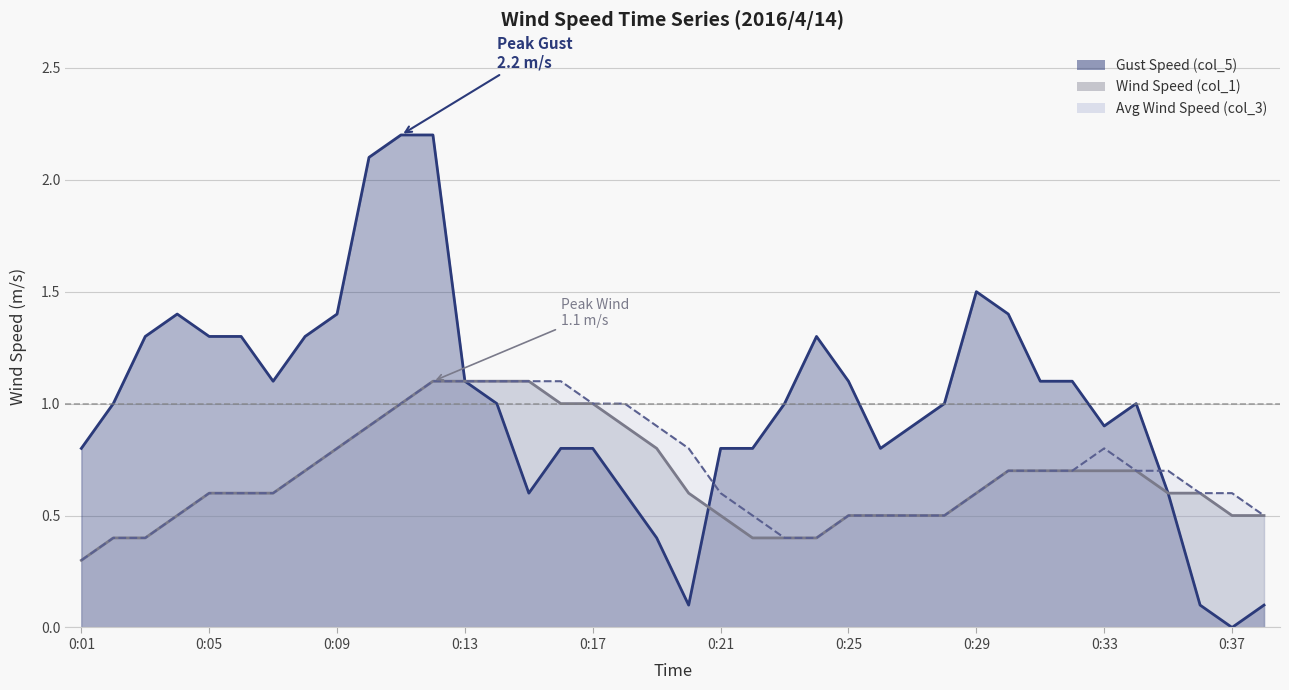

At how many categories does at least one series exceed 0?

38